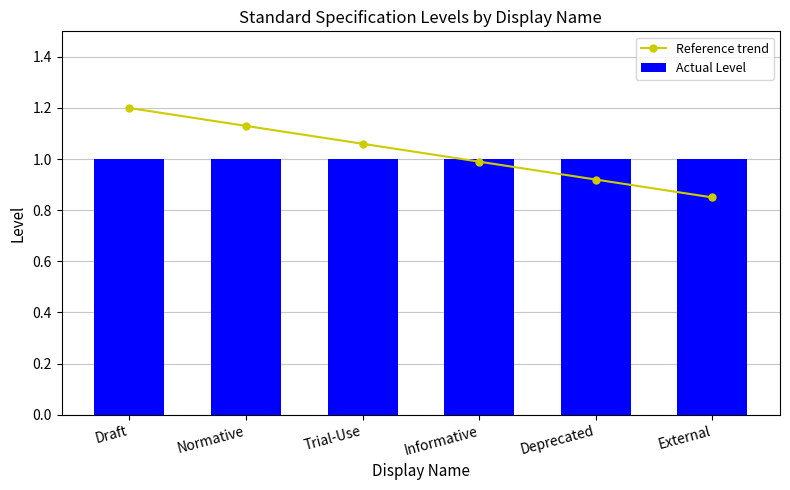

Reading left to right, transcribe all the data shown in this chart.

Reference trend: Draft=1.2	Normative=1.1	Trial-Use=1.1	Informative=1.0	Deprecated=0.9	External=0.8
Actual Level: Draft=1.0	Normative=1.0	Trial-Use=1.0	Informative=1.0	Deprecated=1.0	External=1.0